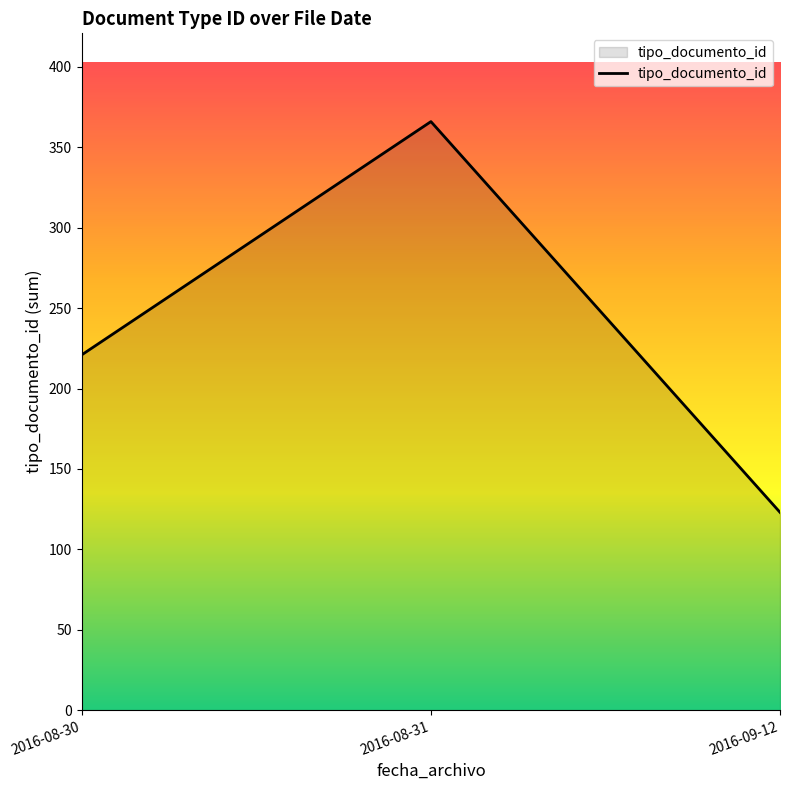

What is the approximate value at 2016-08-30, to the nearest 10?

220